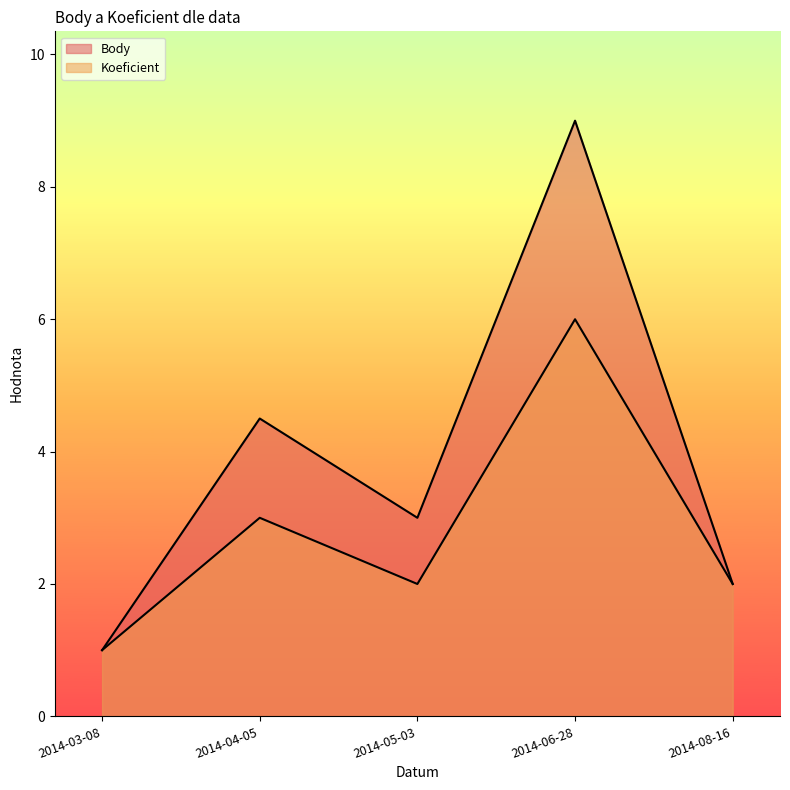

How many lines are shown in the chart?

2